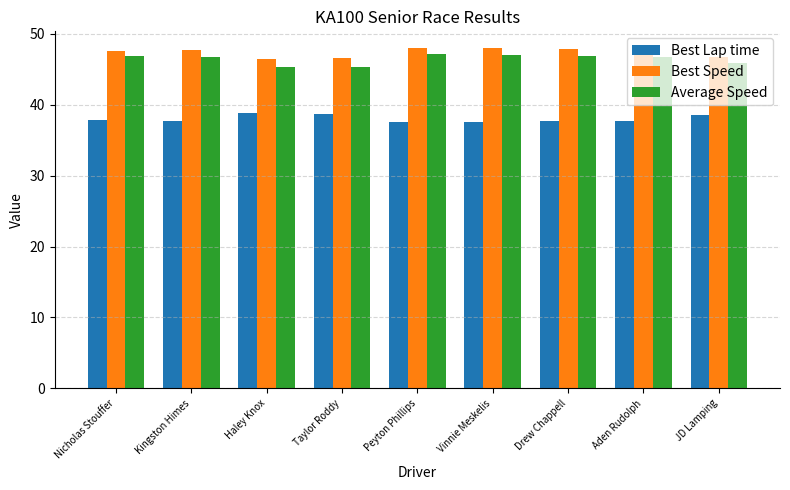

True or false: Best Lap time has a value of 18.1 at Nicholas Stouffer.

False